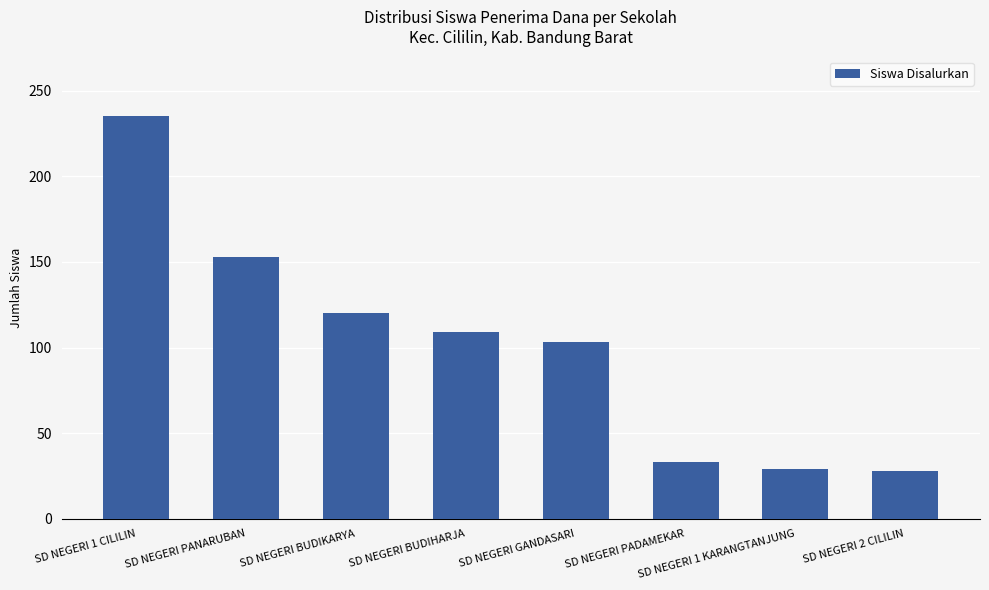

What is the sum of all values?

810